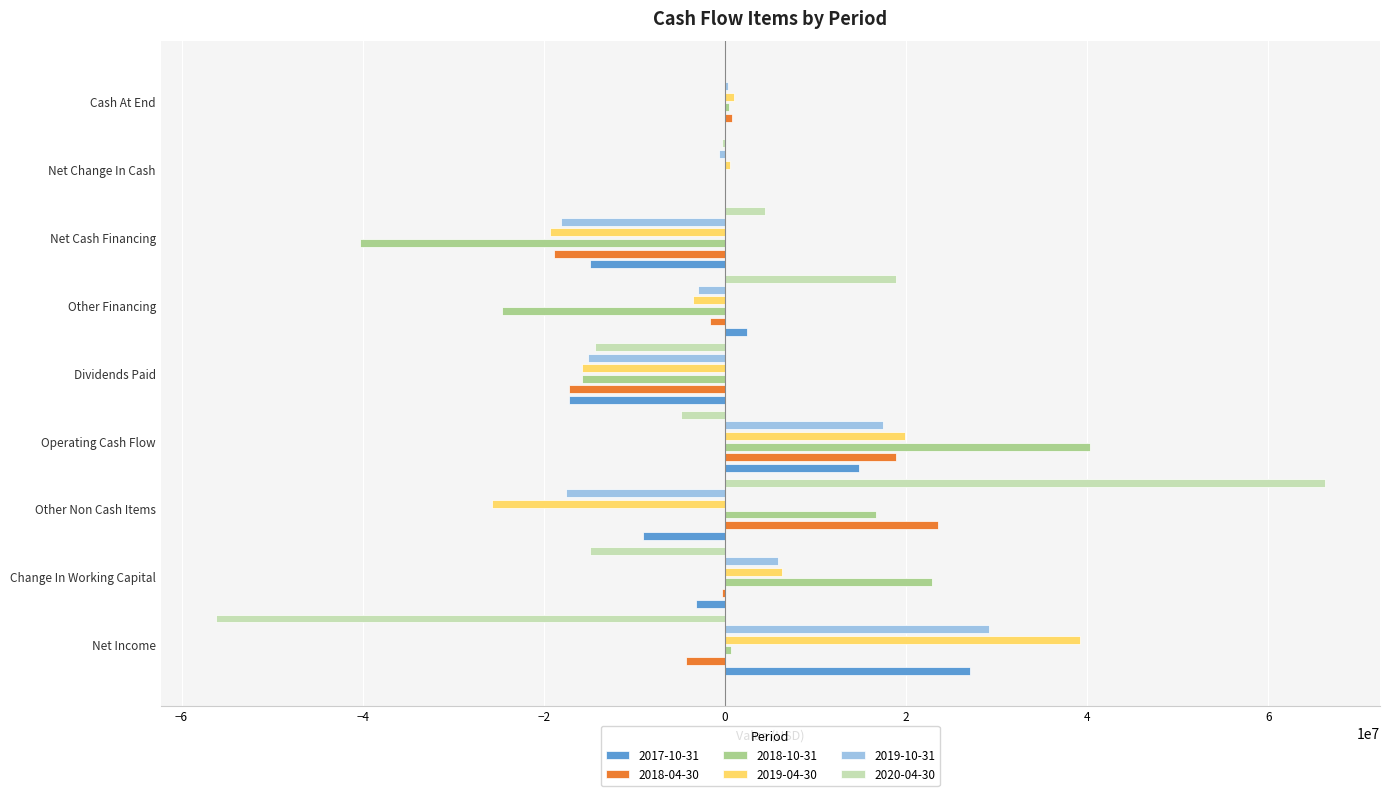

At which label does 2017-10-31 reach its peak?

Net Income